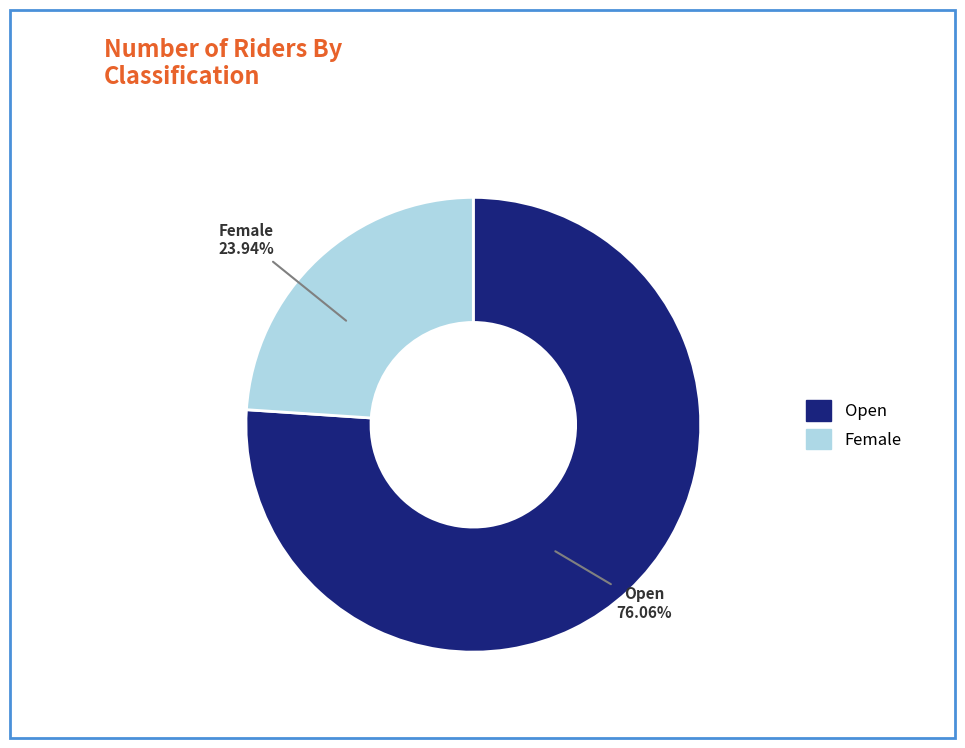

What percentage is the Open slice, to the nearest percent?

76%